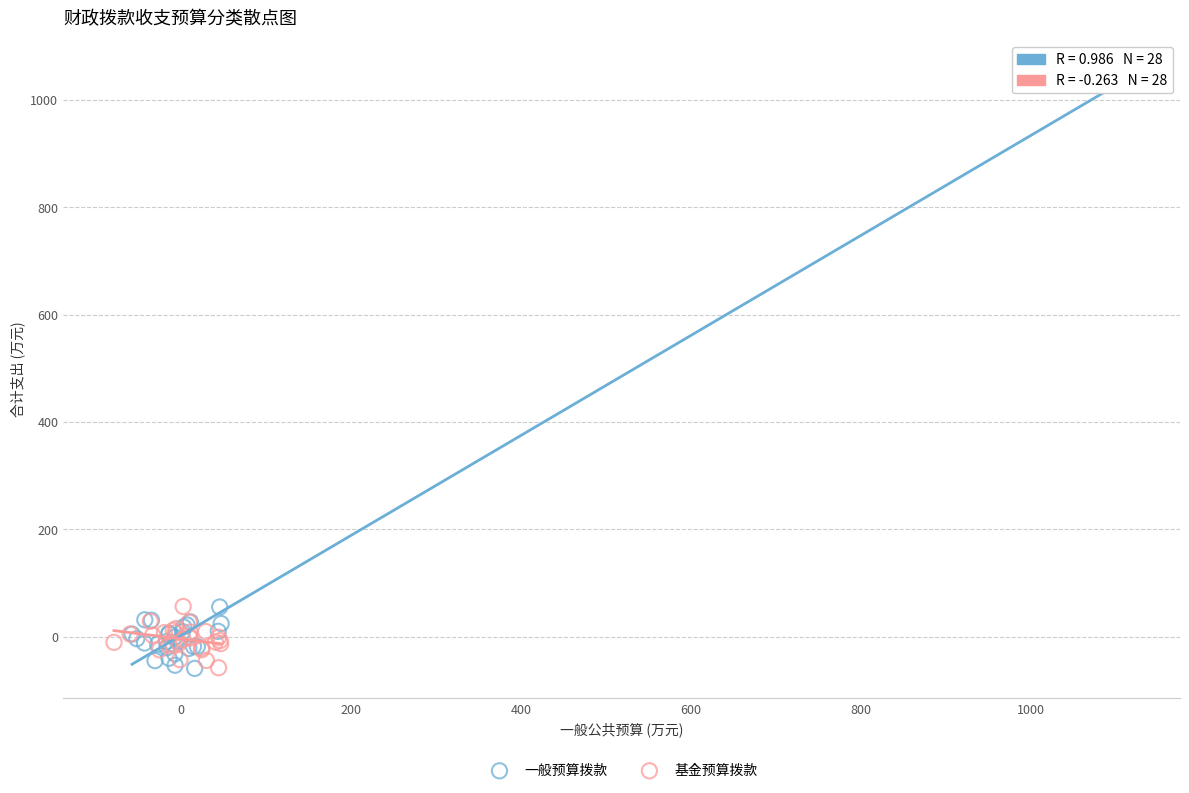

Which series has the largest Y range (max minus min)?

一般预算拨款